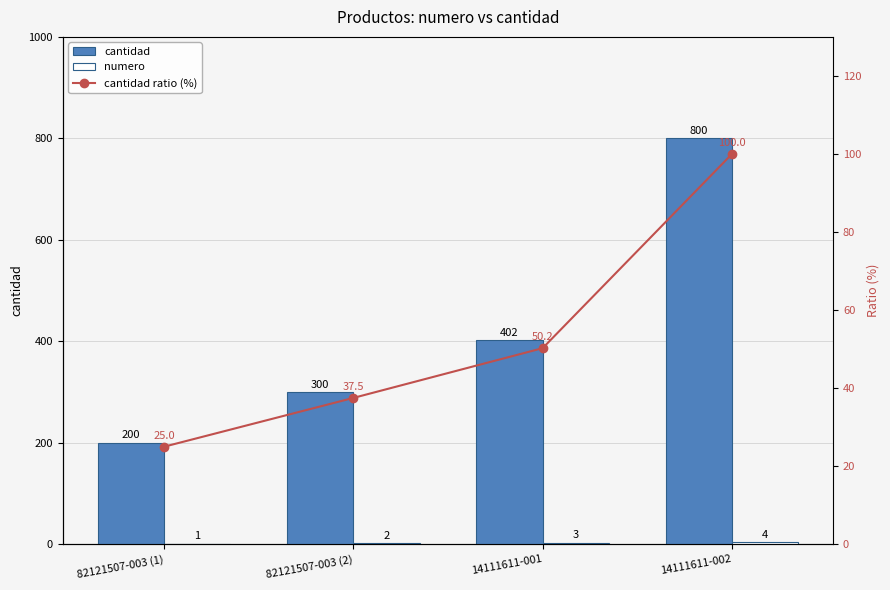

Reading left to right, extract all data points from this chart.

cantidad: 82121507-003 (1)=200.0	82121507-003 (2)=300.0	14111611-001=402.0	14111611-002=800.0
numero: 82121507-003 (1)=1.0	82121507-003 (2)=2.0	14111611-001=3.0	14111611-002=4.0
cantidad ratio (%): 82121507-003 (1)=25.0	82121507-003 (2)=37.5	14111611-001=50.2	14111611-002=100.0